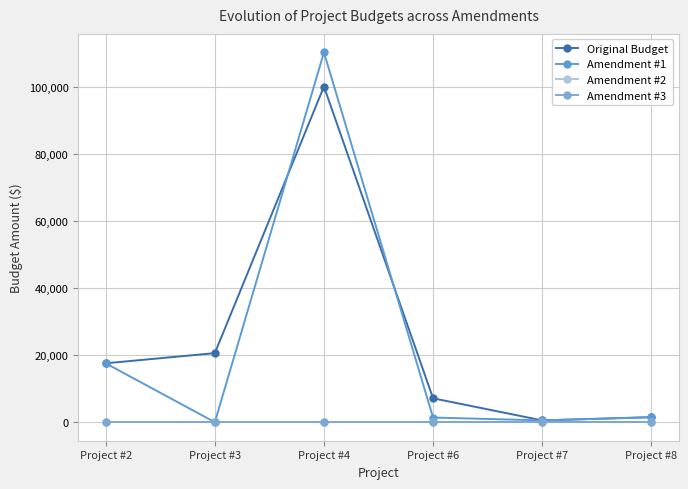

What is the total value across all series at Project #8?

3000.0